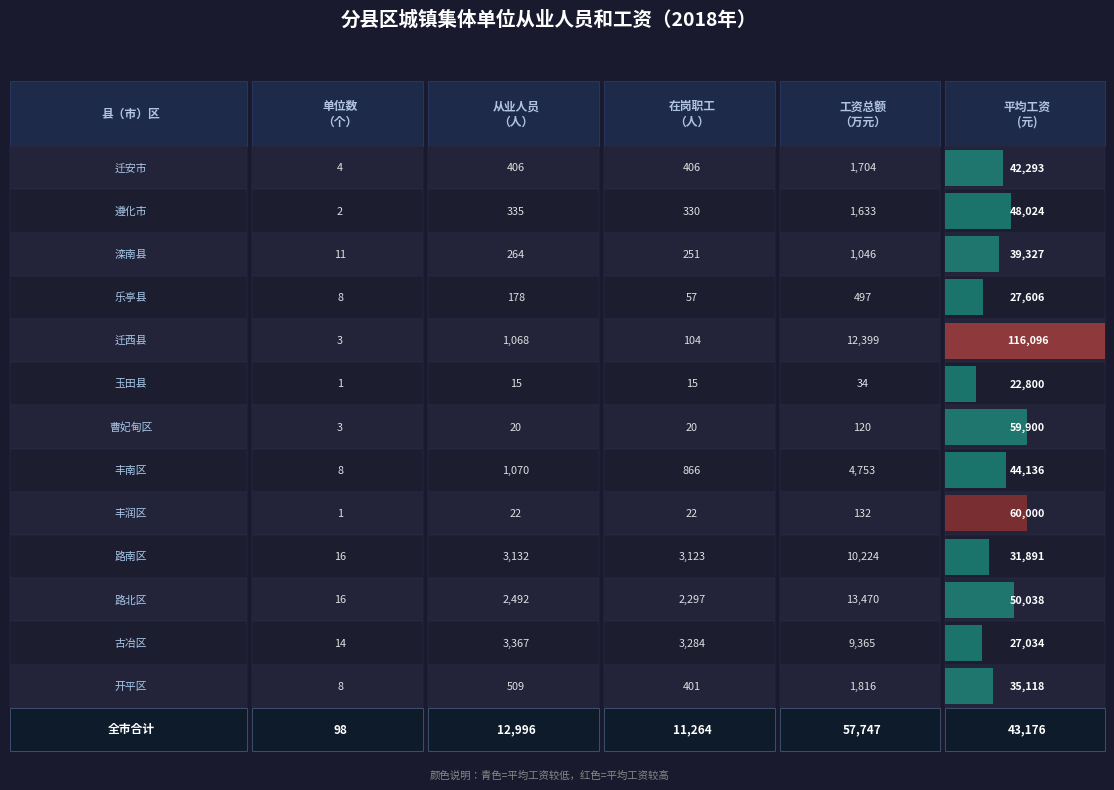

What is the minimum value for 在岗职工工资总额（万元）?

34